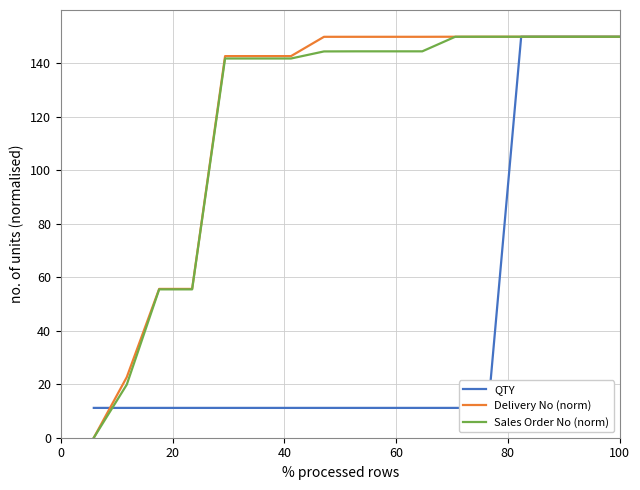

What is the maximum value for Sales Order No (norm)?

150.0